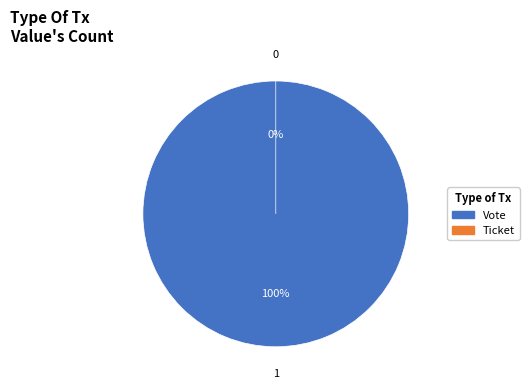

Which category has the biggest portion of the pie?

Vote